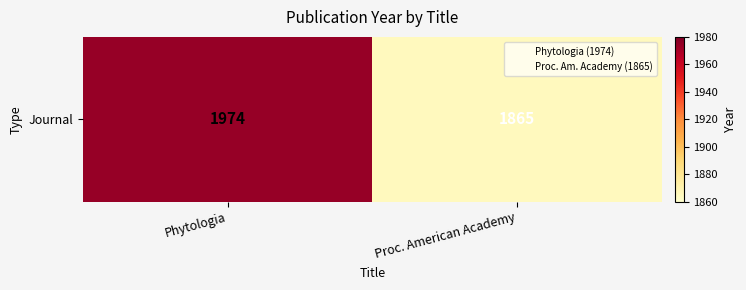

Which has a higher value, Proc. American Academy or Phytologia?

Phytologia